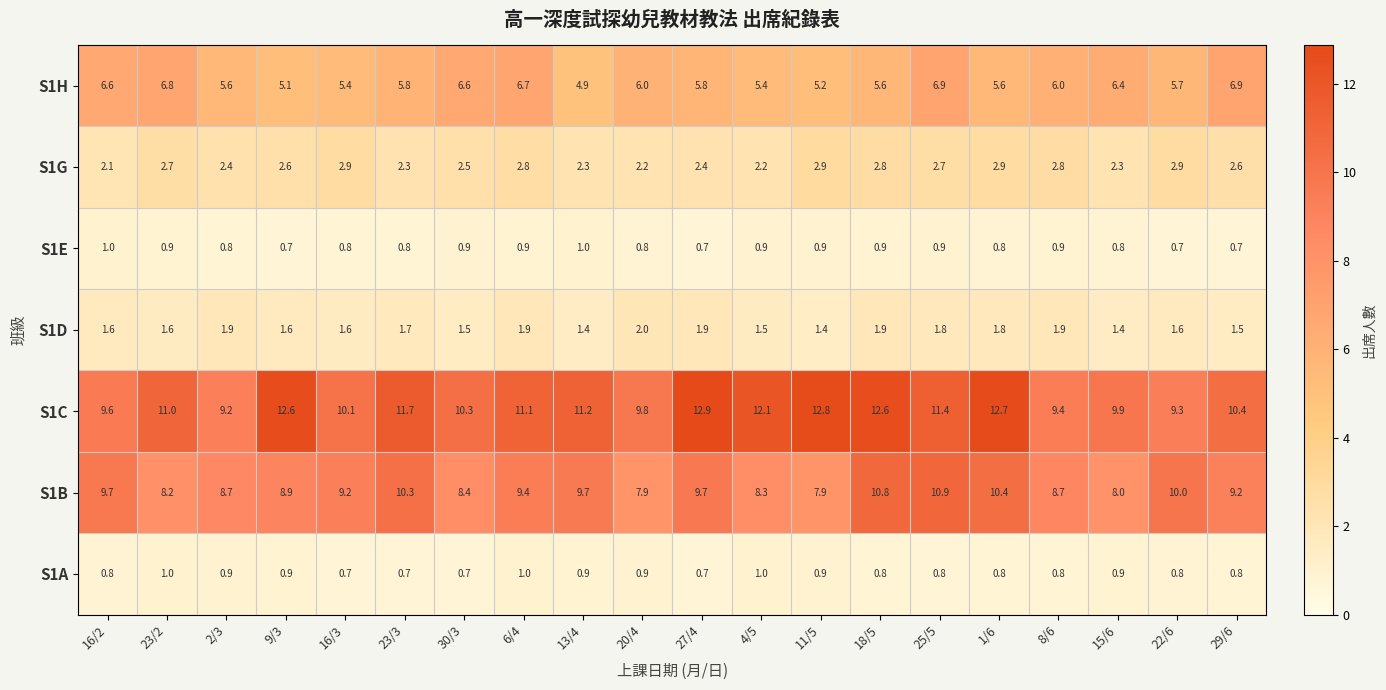

The value of S1D at 25/5 is 1.8. True or false?

True